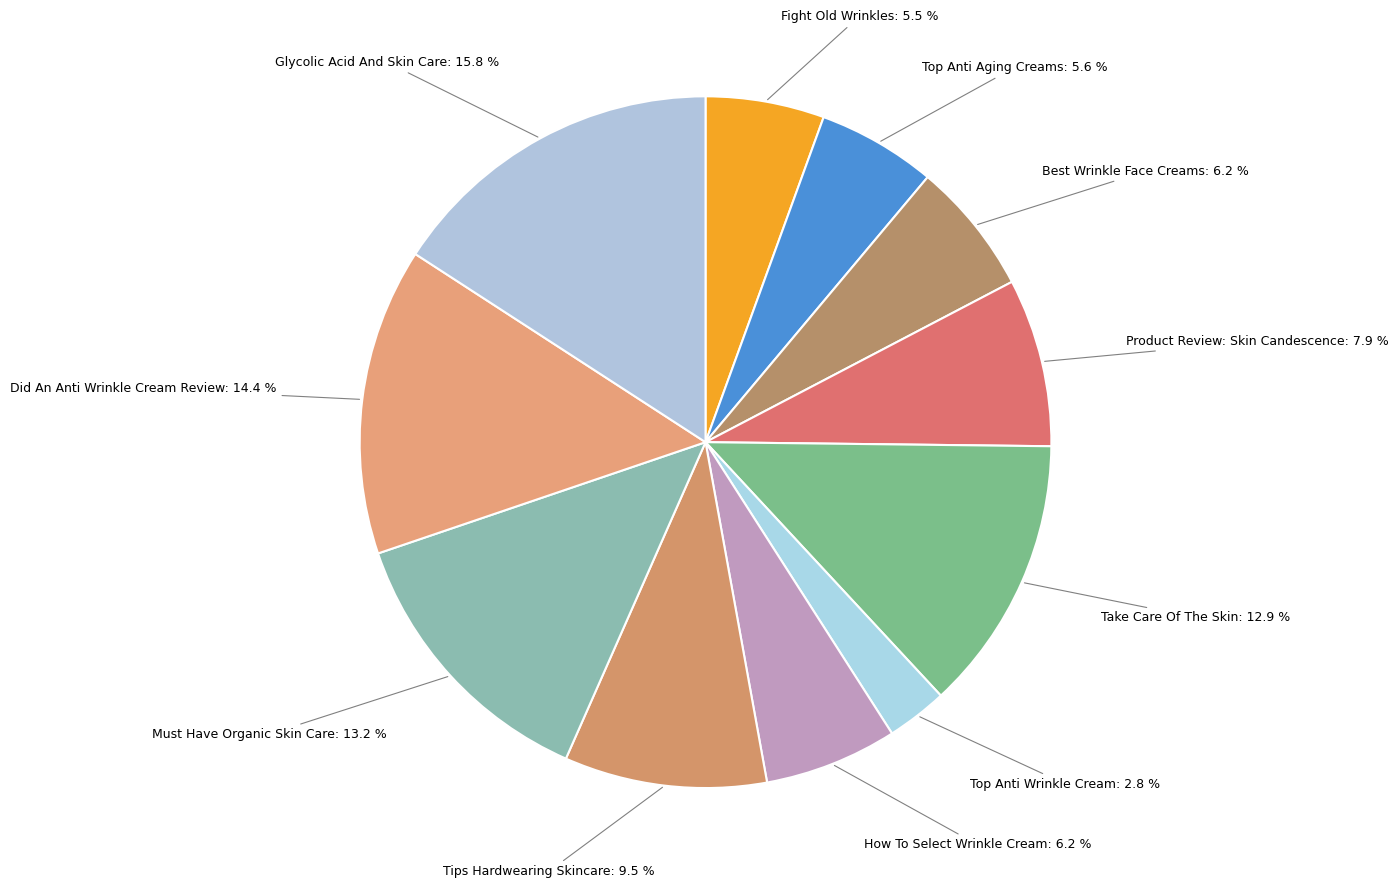

Is Best Wrinkle Face Creams the majority of the pie?

No